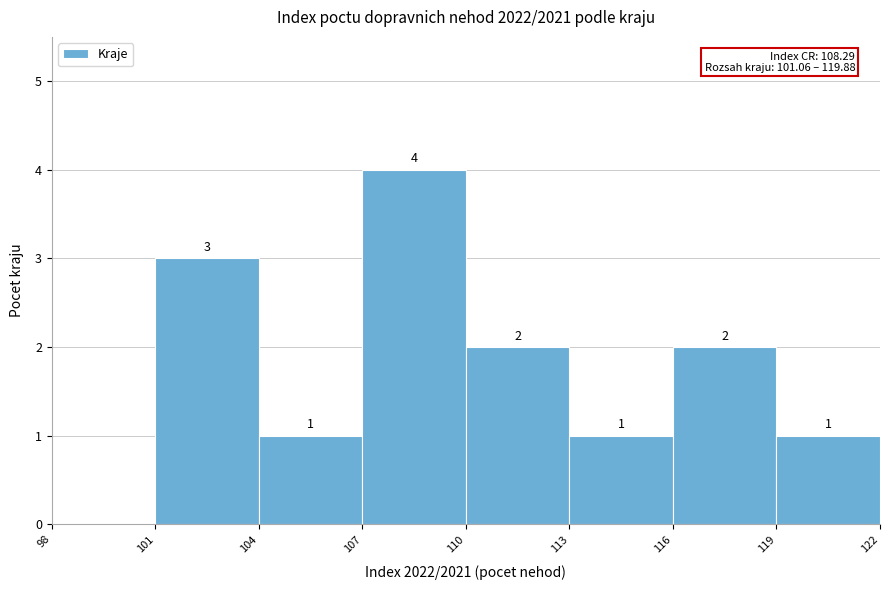

Which range on the x-axis has the tallest bar?

107 to 110